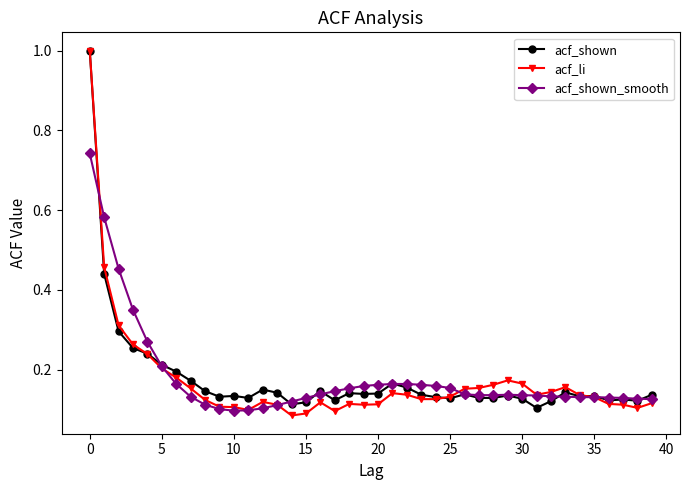

What are all the series names shown in the legend?

acf_shown, acf_li, acf_shown_smooth